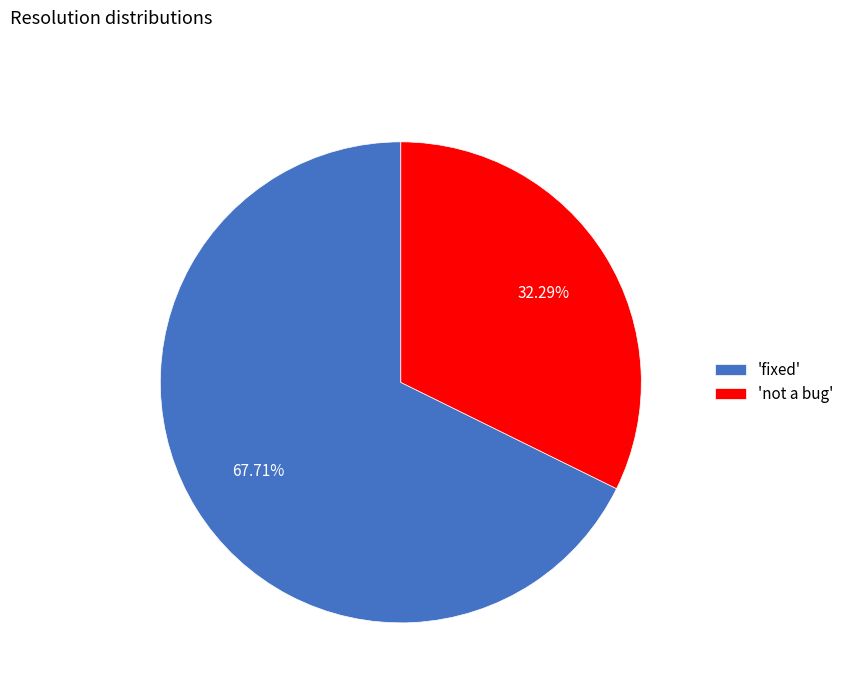

Which has a higher value, 'not a bug' or 'fixed'?

'fixed'